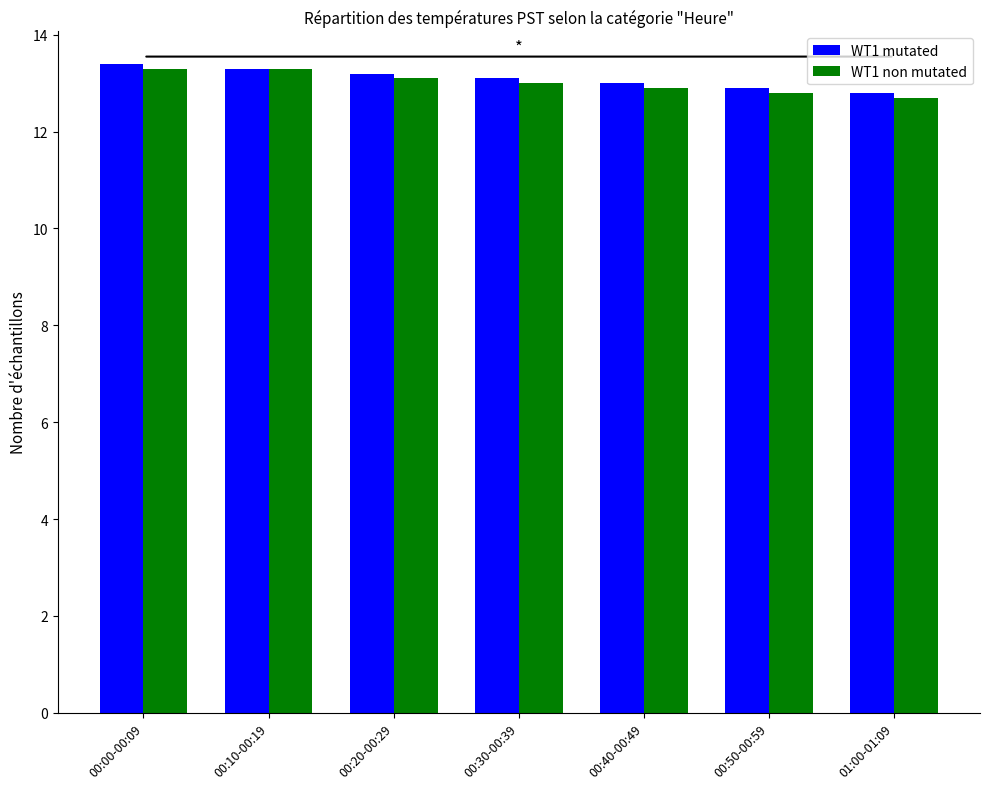

Where does the WT1 non mutated series first go above 13?

00:00-00:09